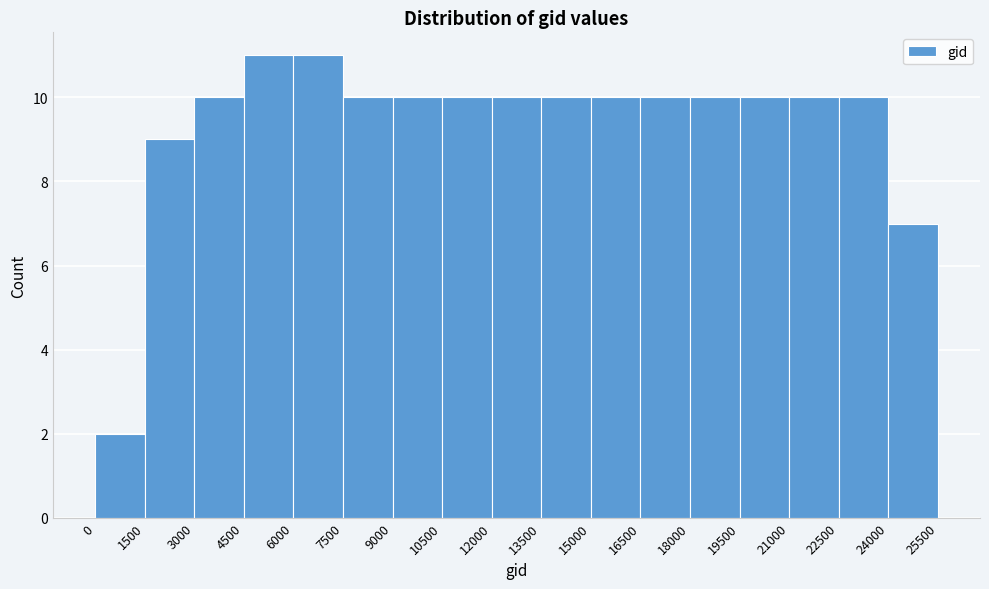

Reading left to right, transcribe this chart: for each bar, give the range it covers on the x-axis and its height. The values are not printed on the chart, so give them approximately, as read against the axis.

0 to 1500: 2
1500 to 3000: 9
3000 to 4500: 10
4500 to 6000: 11
6000 to 7500: 11
7500 to 9000: 10
9000 to 10500: 10
10500 to 12000: 10
12000 to 13500: 10
13500 to 15000: 10
15000 to 16500: 10
16500 to 18000: 10
18000 to 19500: 10
19500 to 21000: 10
21000 to 22500: 10
22500 to 24000: 10
24000 to 25500: 7